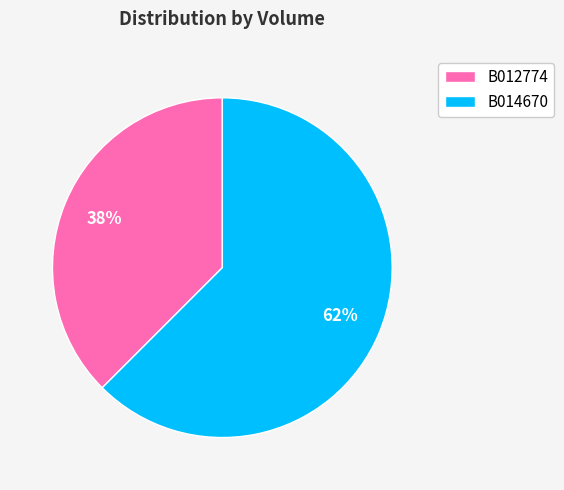

To the nearest percent, what is the combined percentage of B012774 and B014670?

100%